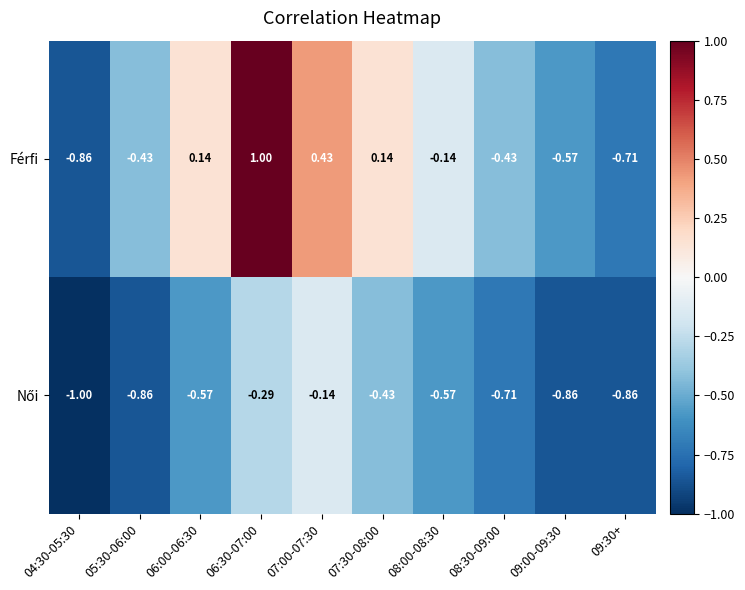

Between 06:00-06:30 and 09:00-09:30, which series saw the biggest shift?

Férfi